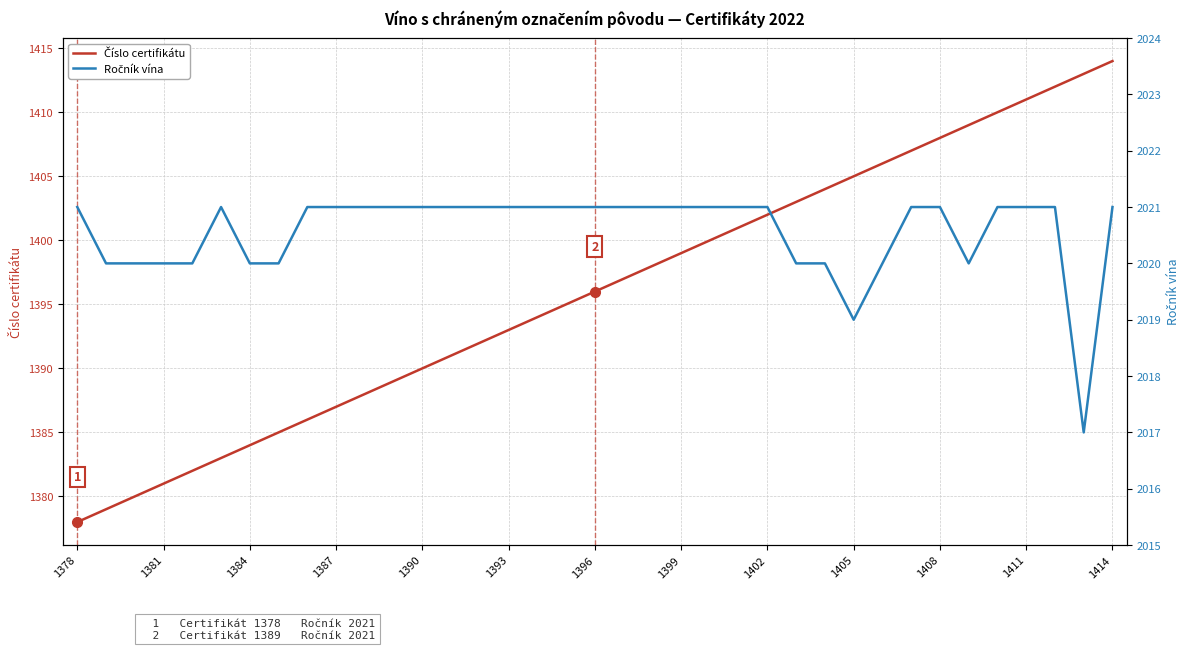

Between 13 and 28, which series saw the biggest shift?

Číslo certifikátu